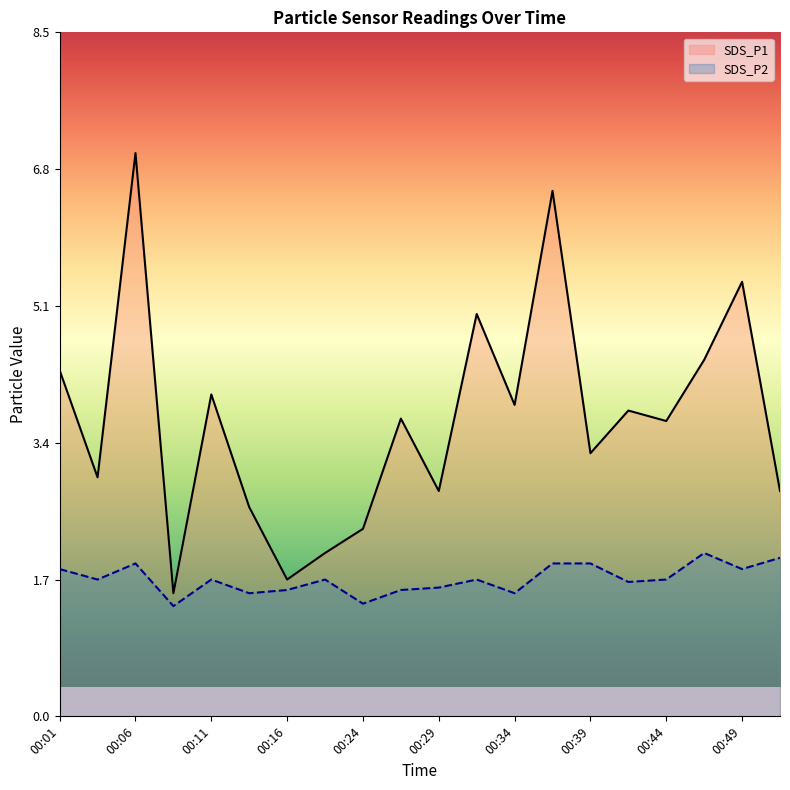

Is it true that SDS_P2 equals 2.6 at 00:01?

False